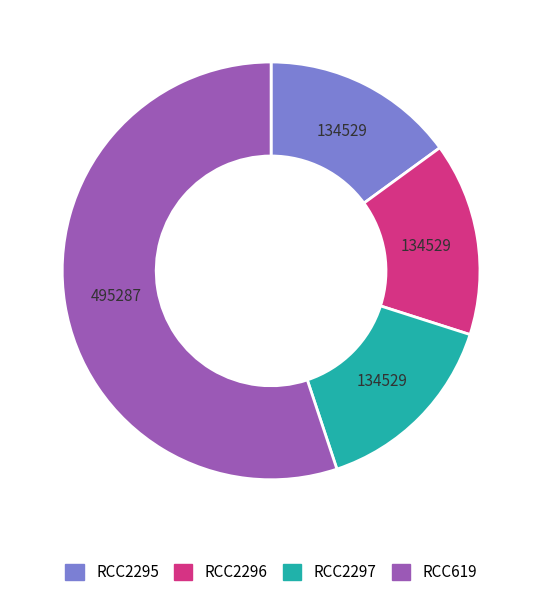

Does RCC619 represent more than half of the total?

Yes